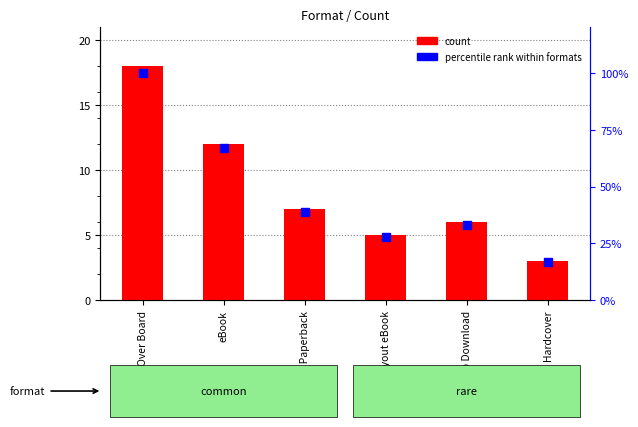

Which series contains the highest Y value?

percentile rank within formats